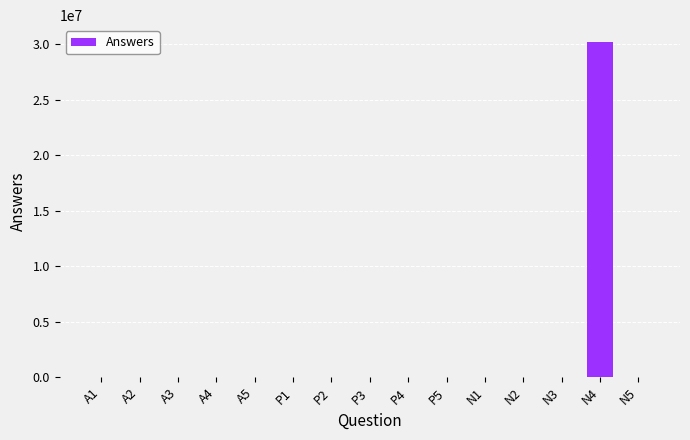

What is the maximum value shown in the chart?

30208134